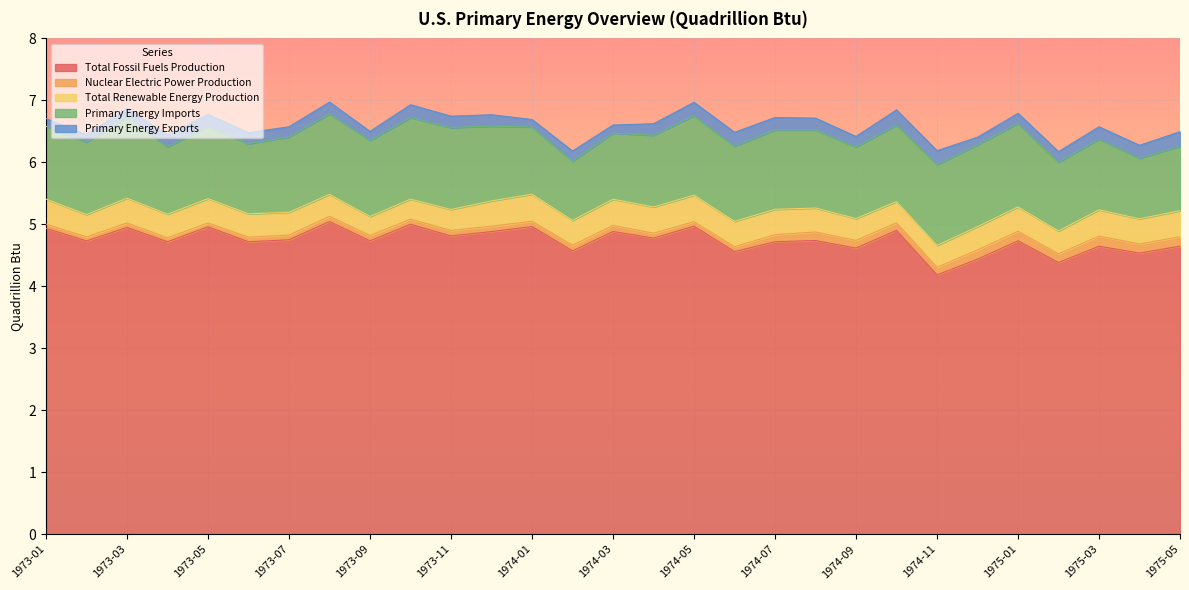

Which has a higher value, 1974-11 or 1973-08?

1973-08